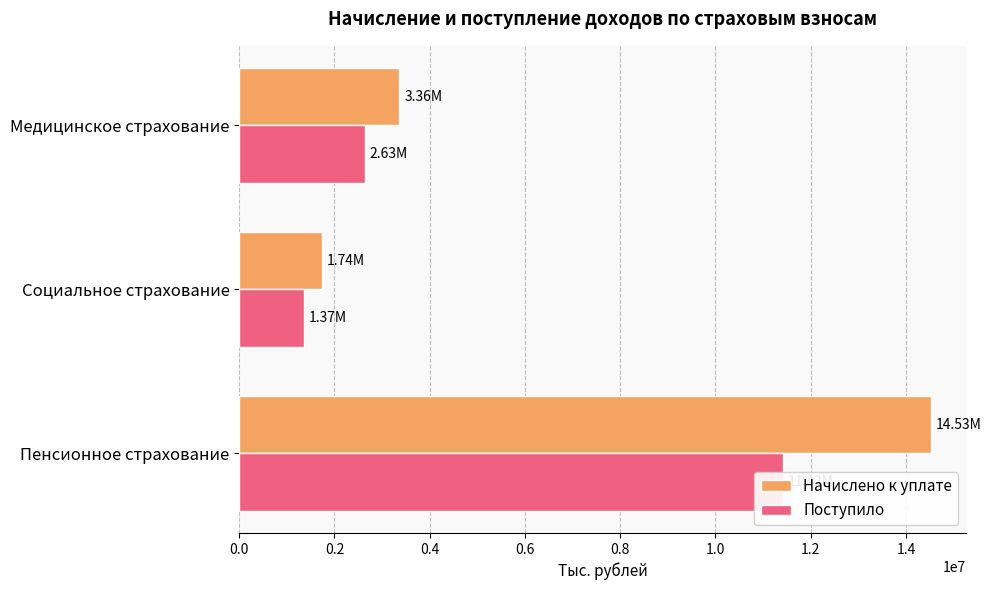

What is the total value across all series at Социальное страхование?

3102932